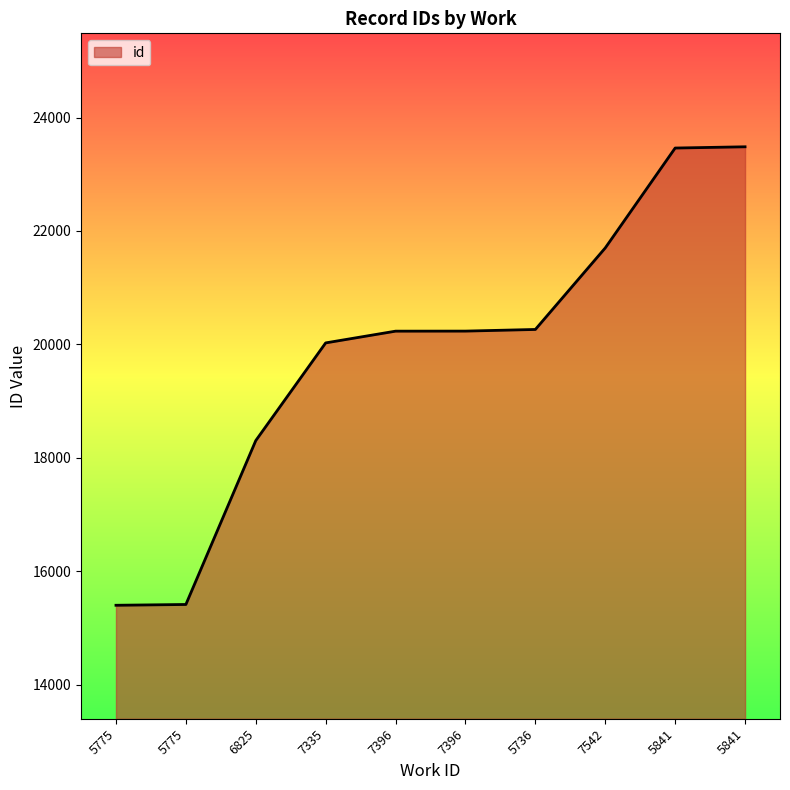

The value at 7396 is 6591. True or false?

False